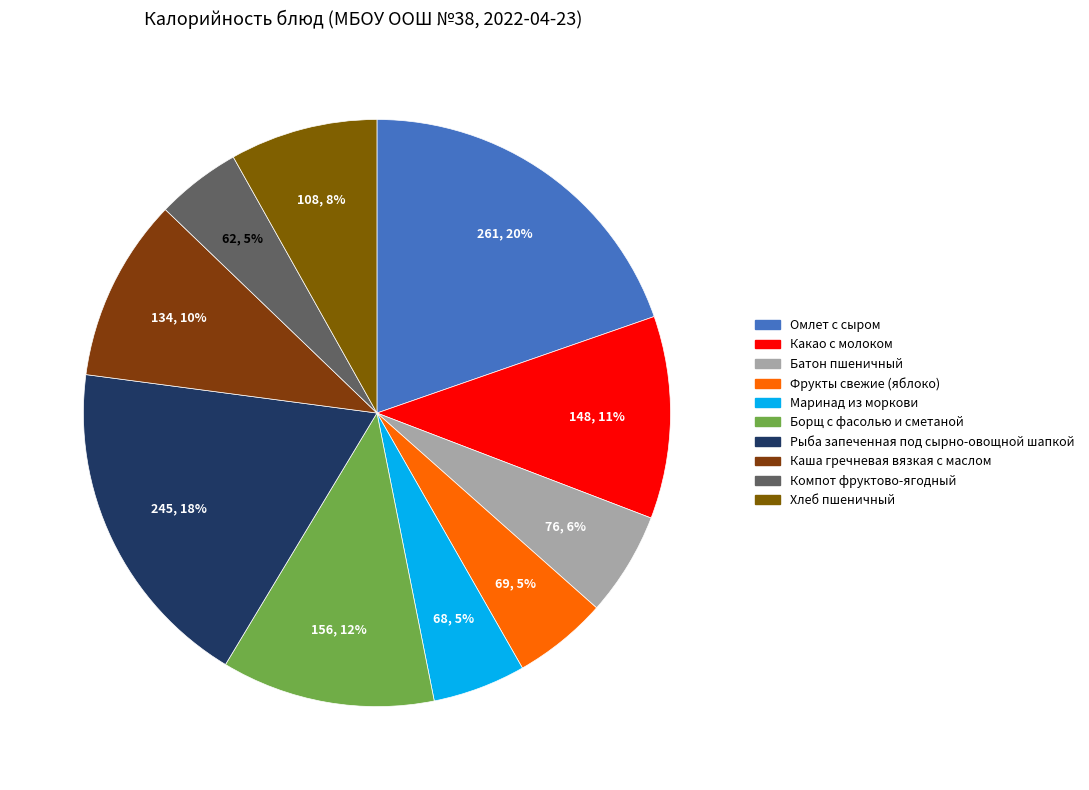

Rank the categories by value from lowest to highest.

Компот фруктово-ягодный, Маринад из моркови, Фрукты свежие (яблоко), Батон пшеничный, Хлеб пшеничный, Каша гречневая вязкая с маслом, Какао с молоком, Борщ с фасолью и сметаной, Рыба запеченная под сырно-овощной шапкой, Омлет с сыром